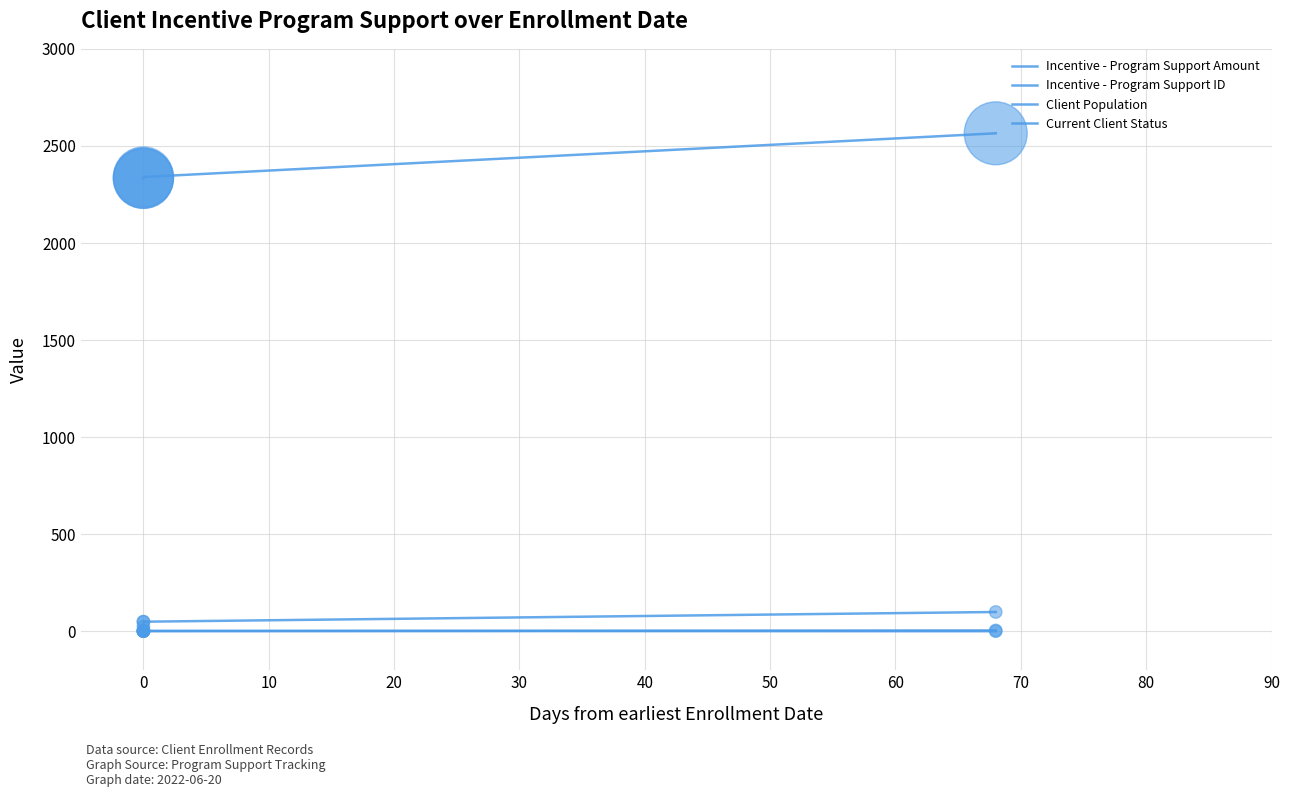

Is the value of Incentive - Program Support ID at 0 greater than the value of Client Population at 0?

Yes